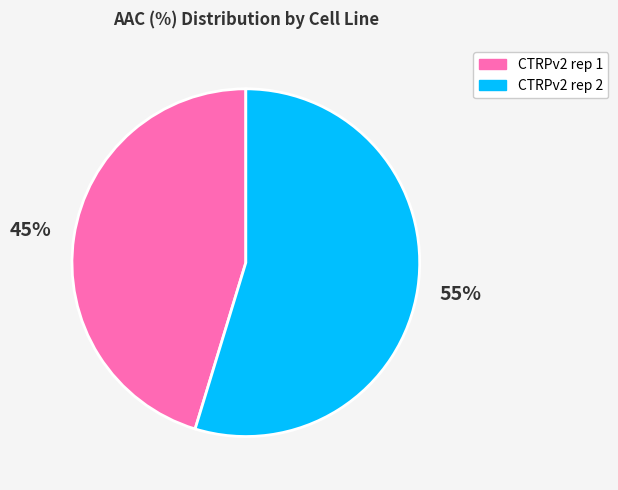

To the nearest percent, what portion does CTRPv2 rep 2 represent?

55%